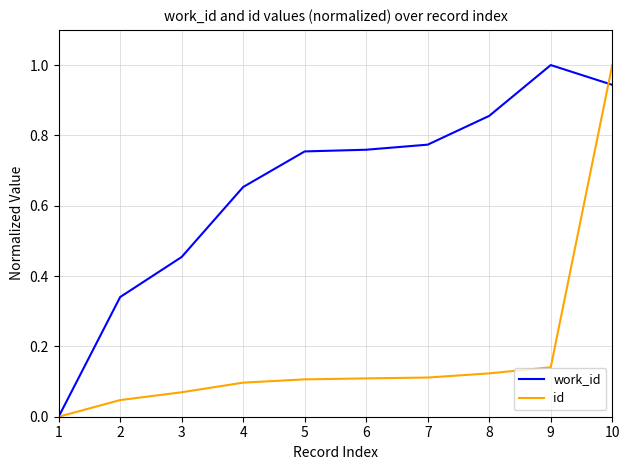

What is the maximum value shown in the chart?

1.0